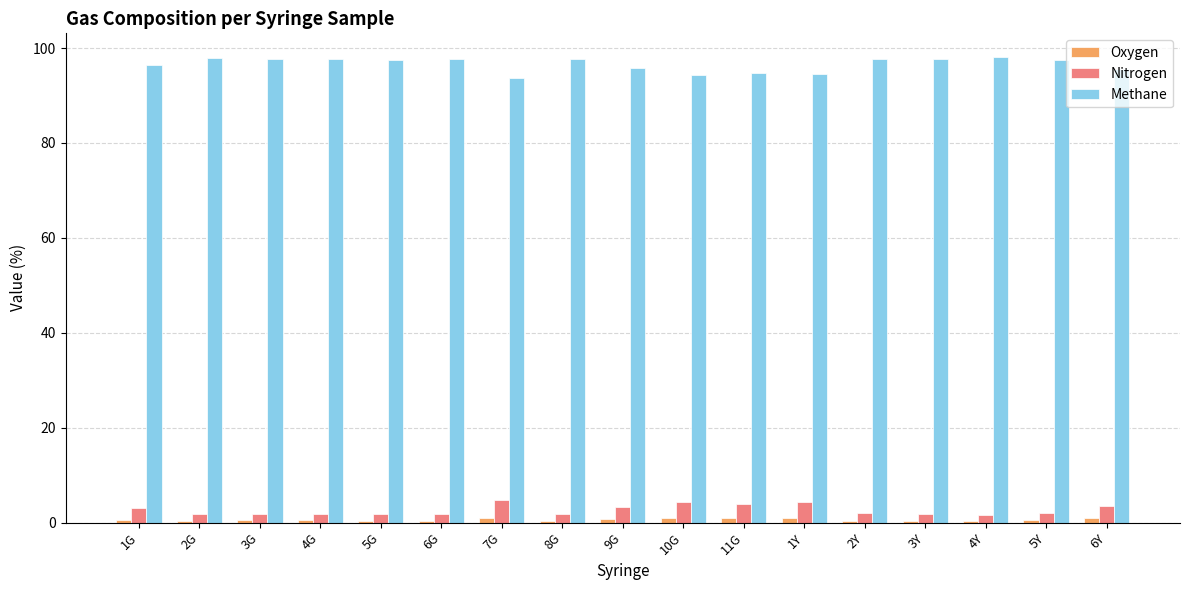

Which series has the largest range (max minus min)?

Methane